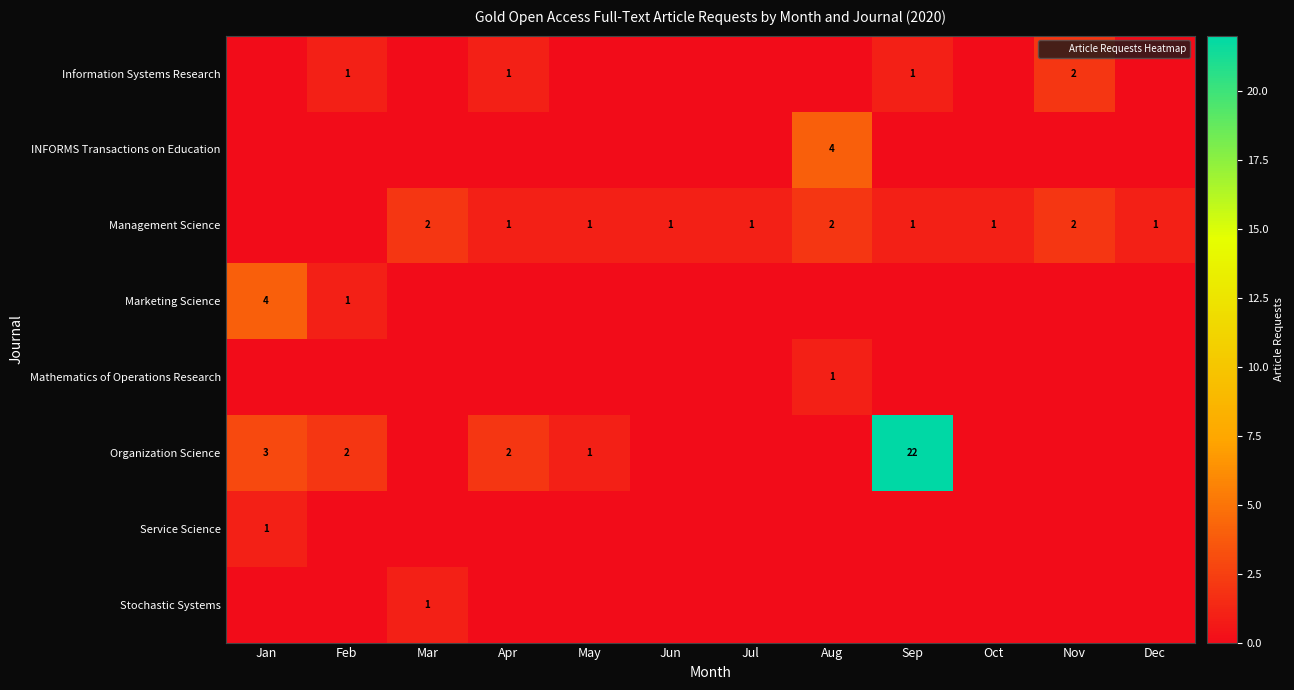

At which category is the sum across all series the highest?

Sep